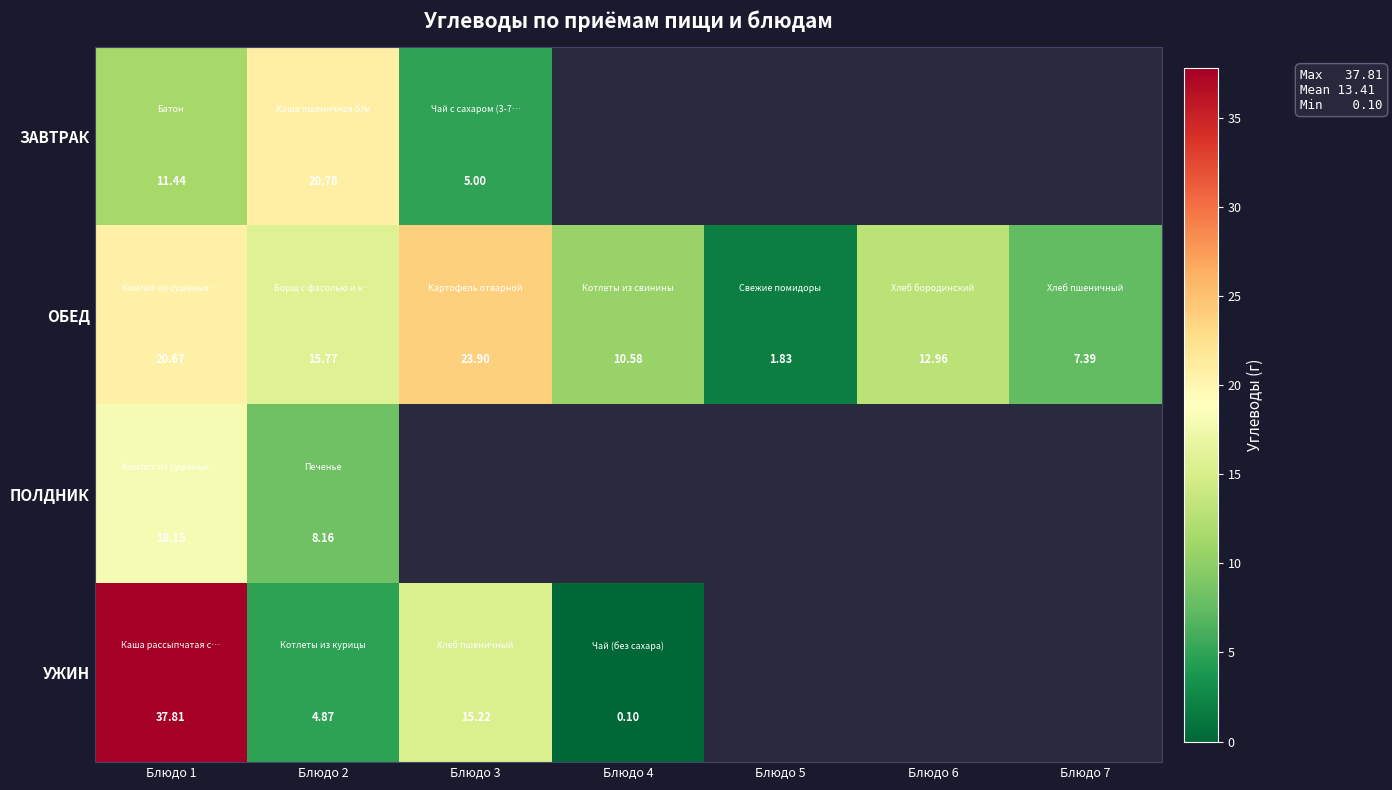

What is the sum of the ОБЕД values at Блюдо 1 and Блюдо 6?

33.6